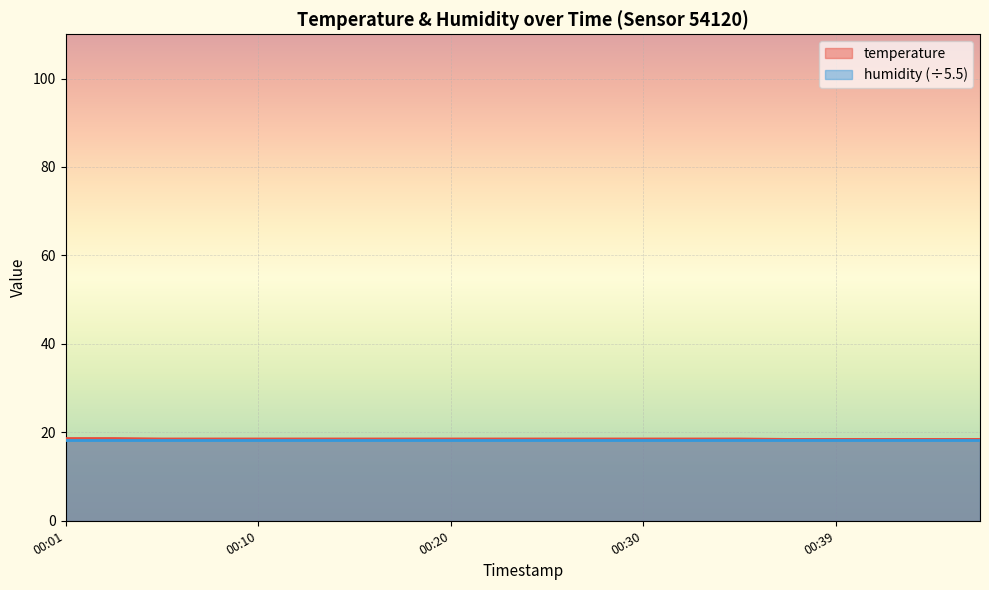

At which category does the chart reach its peak across all series?

00:01